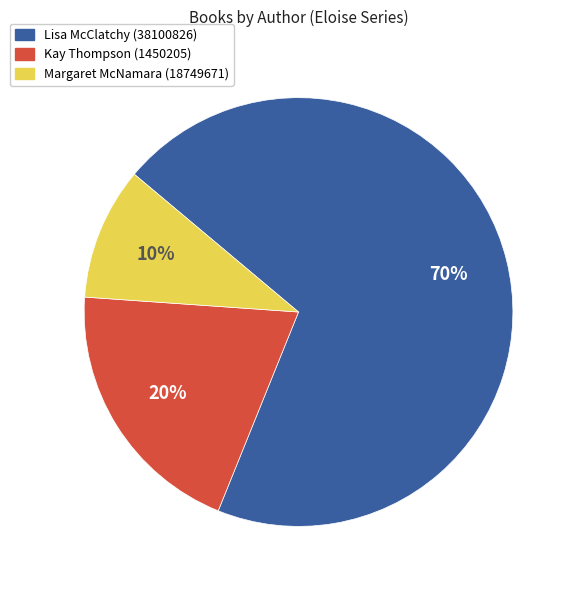

Rank the categories by value from lowest to highest.

Margaret McNamara (18749671), Kay Thompson (1450205), Lisa McClatchy (38100826)